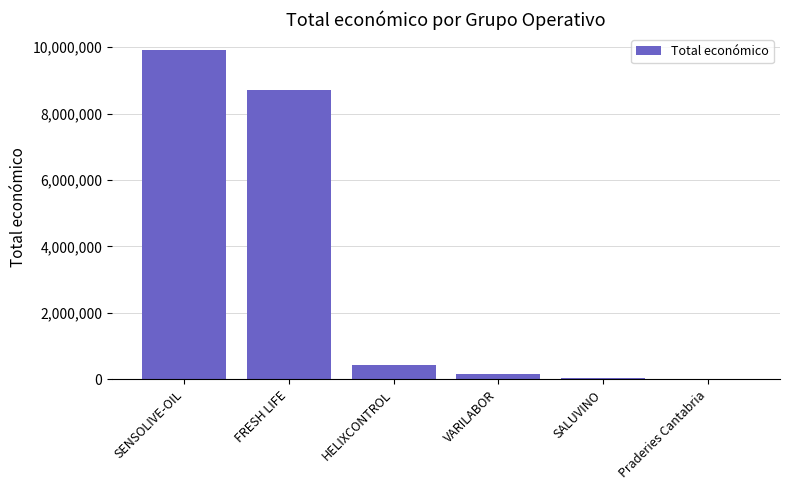

Is it true that the value at Praderies Cantabria is 7980?

True